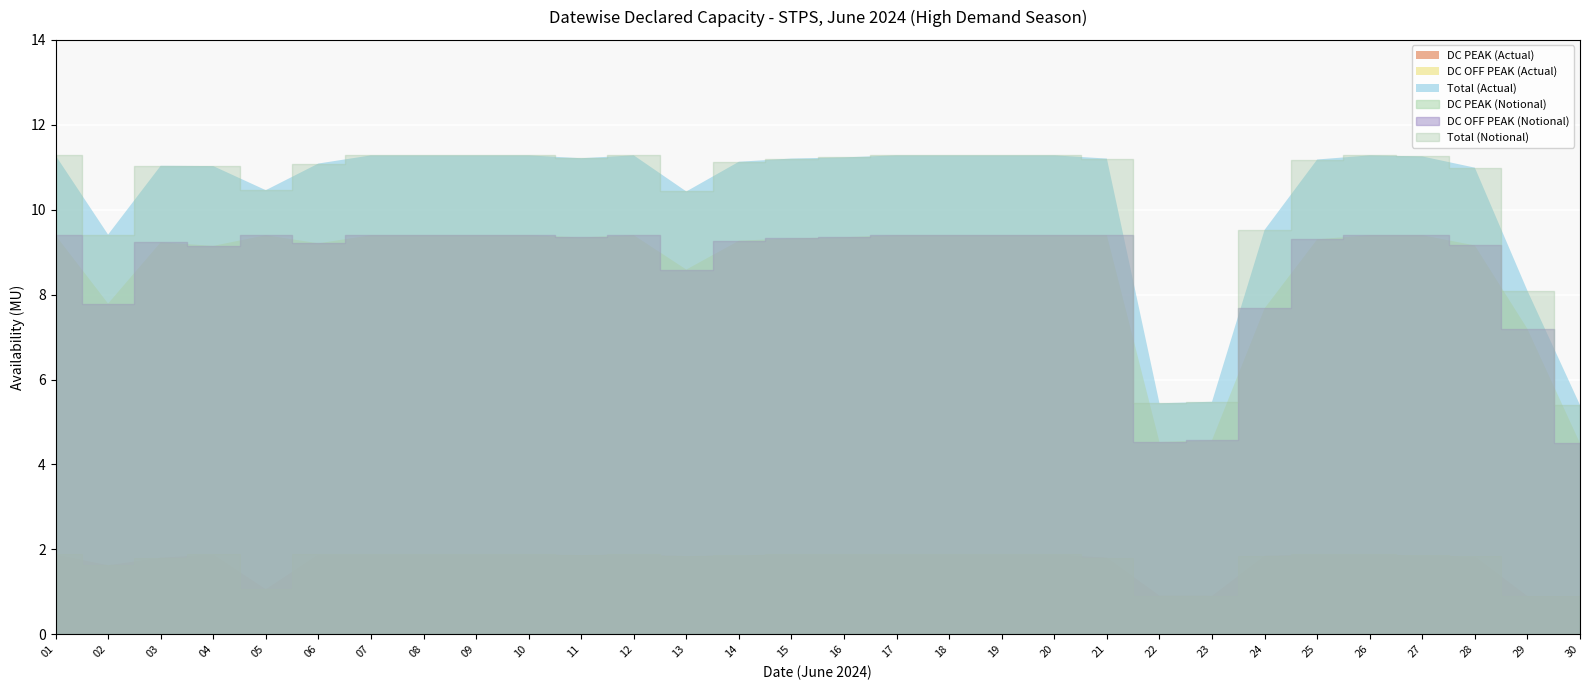

Reading right to left, what are all the values shown in this chart?

DC PEAK (Actual): 30=0.9	29=0.9	28=1.8	27=1.9	26=1.9	25=1.9	24=1.8	23=0.9	22=0.9	21=1.8	20=1.9	19=1.9	18=1.9	17=1.9	16=1.9	15=1.9	14=1.9	13=1.8	12=1.9	11=1.9	10=1.9	09=1.9	08=1.9	07=1.9	06=1.9	05=1.1	04=1.9	03=1.8	02=1.6	01=1.9
DC OFF PEAK (Actual): 30=4.5	29=7.2	28=9.2	27=9.4	26=9.4	25=9.3	24=7.7	23=4.6	22=4.5	21=9.4	20=9.4	19=9.4	18=9.4	17=9.4	16=9.4	15=9.3	14=9.3	13=8.6	12=9.4	11=9.3	10=9.4	09=9.4	08=9.4	07=9.4	06=9.2	05=9.4	04=9.1	03=9.2	02=7.8	01=9.4
DC PEAK (Notional): 30=0.9	29=0.9	28=1.8	27=1.9	26=1.9	25=1.9	24=1.8	23=0.9	22=0.9	21=1.8	20=1.9	19=1.9	18=1.9	17=1.9	16=1.9	15=1.9	14=1.9	13=1.8	12=1.9	11=1.9	10=1.9	09=1.9	08=1.9	07=1.9	06=1.9	05=1.1	04=1.9	03=1.8	02=1.6	01=1.9
DC OFF PEAK (Notional): 30=4.5	29=7.2	28=9.2	27=9.4	26=9.4	25=9.3	24=7.7	23=4.6	22=4.5	21=9.4	20=9.4	19=9.4	18=9.4	17=9.4	16=9.4	15=9.3	14=9.3	13=8.6	12=9.4	11=9.3	10=9.4	09=9.4	08=9.4	07=9.4	06=9.2	05=9.4	04=9.1	03=9.2	02=7.8	01=9.4
Total (Actual): 30=5.4	29=8.1	28=11.0	27=11.3	26=11.3	25=11.2	24=9.5	23=5.5	22=5.4	21=11.2	20=11.3	19=11.3	18=11.3	17=11.3	16=11.2	15=11.2	14=11.1	13=10.4	12=11.3	11=11.2	10=11.3	09=11.3	08=11.3	07=11.3	06=11.1	05=10.5	04=11.0	03=11.0	02=9.4	01=11.3
Total (Notional): 30=5.4	29=8.1	28=11.0	27=11.3	26=11.3	25=11.2	24=9.5	23=5.5	22=5.4	21=11.2	20=11.3	19=11.3	18=11.3	17=11.3	16=11.2	15=11.2	14=11.1	13=10.4	12=11.3	11=11.2	10=11.3	09=11.3	08=11.3	07=11.3	06=11.1	05=10.5	04=11.0	03=11.0	02=9.4	01=11.3